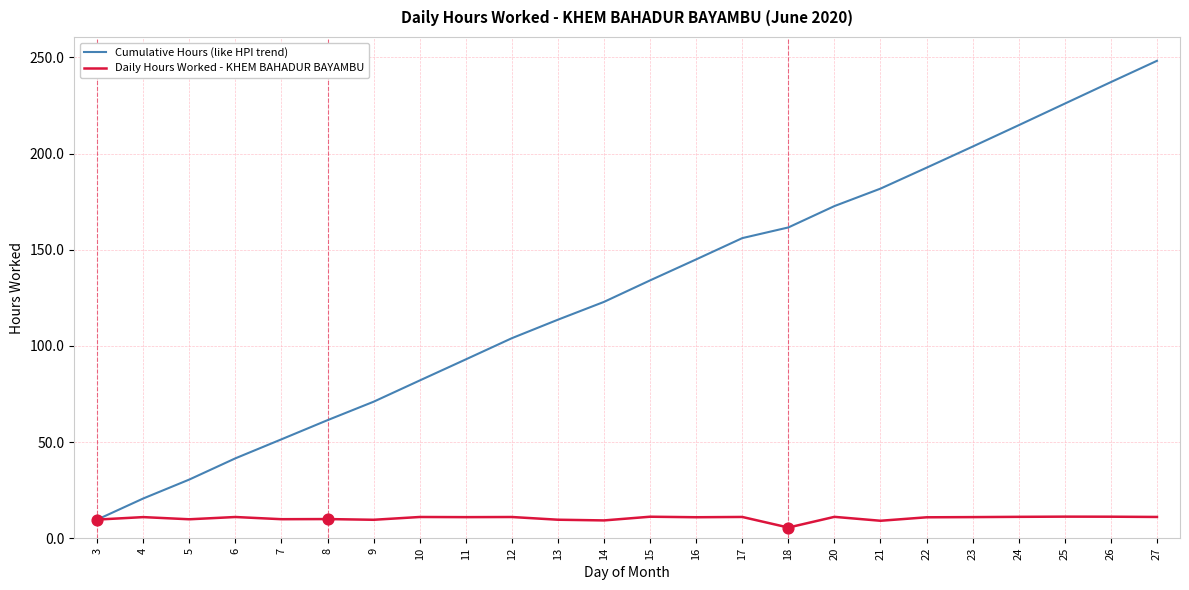

Which series changed the most between 4 and 8?

Cumulative Hours (like HPI trend)